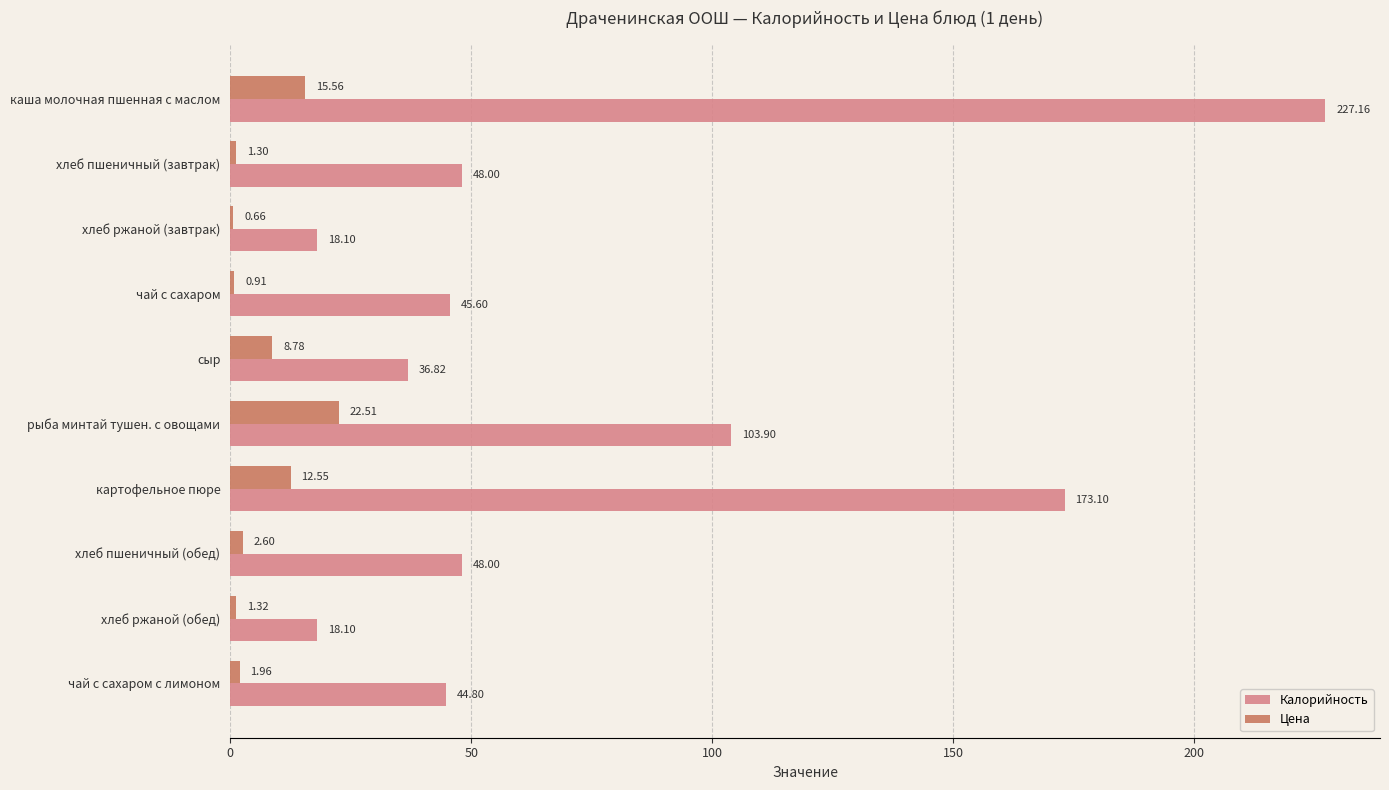

What is the sum of the Калорийность values at хлеб ржаной (завтрак) and хлеб ржаной (обед)?

36.2